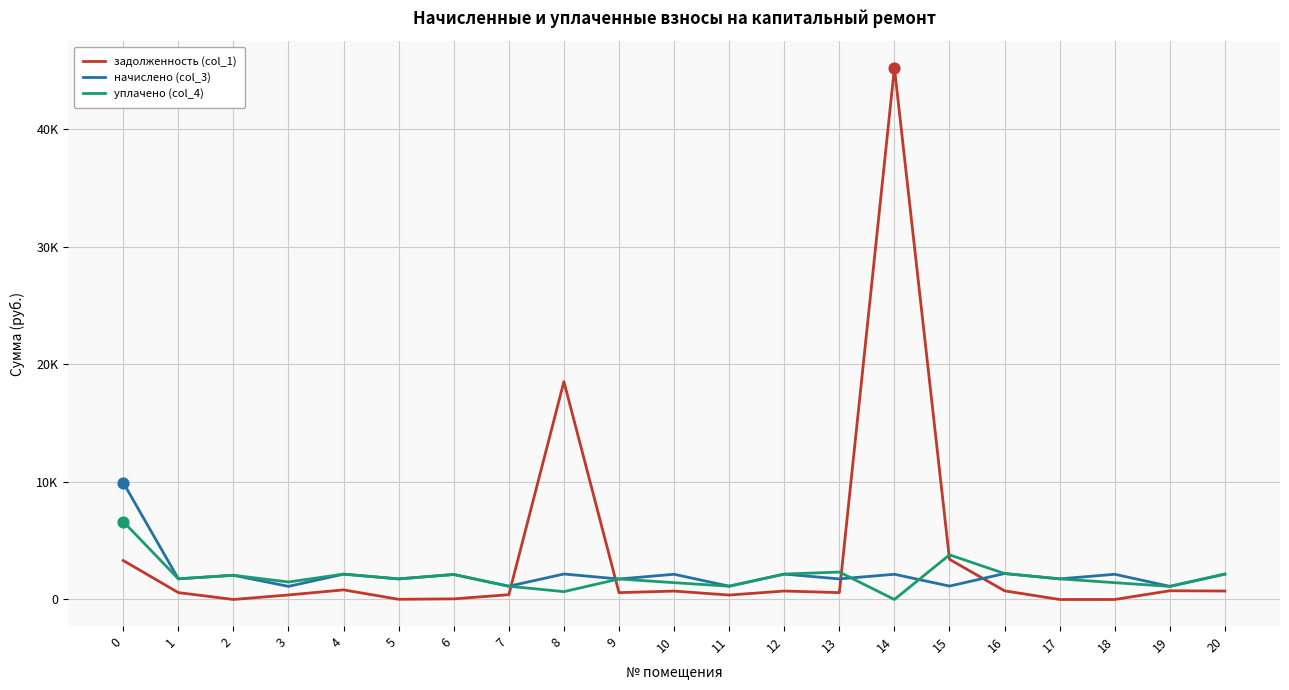

What are all the series names shown in the legend?

задолженность (col_1), начислено (col_3), уплачено (col_4)